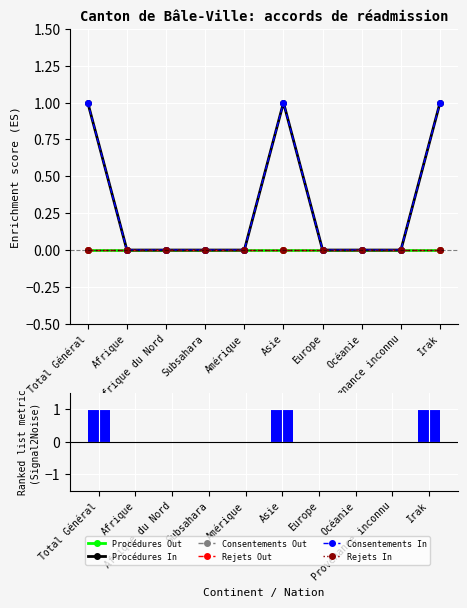

Does the chart contain stacked bars?

No